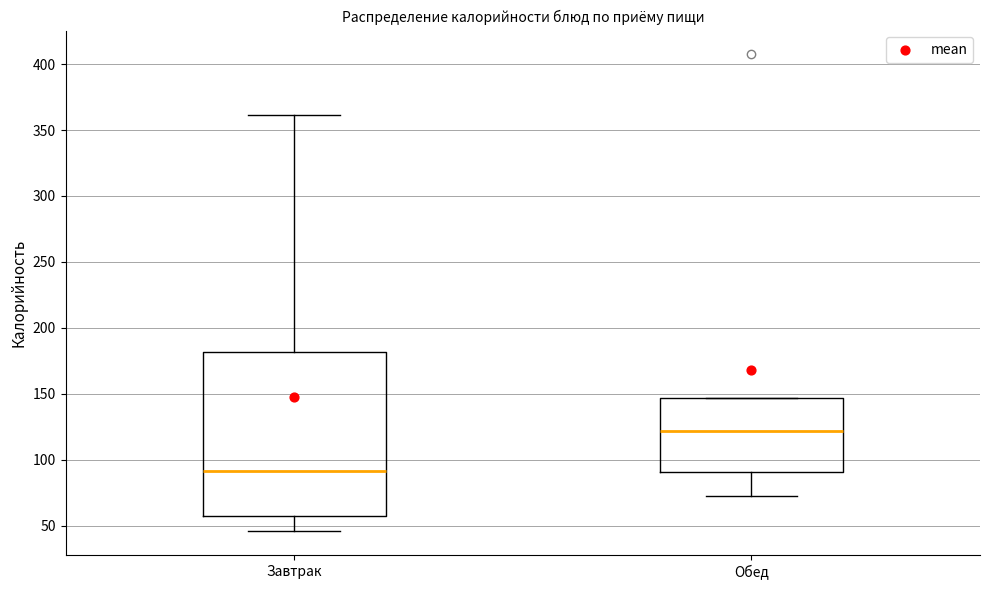

Where is the lower edge of the box for Обед on the y-axis? The values are not printed on the chart, so give them approximately, as read against the axis.

90